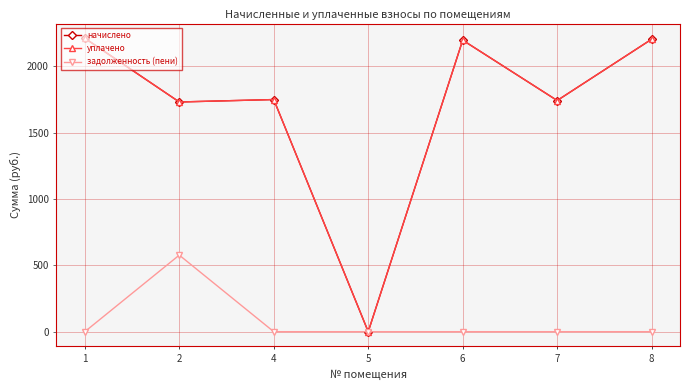

Reading left to right, list all the values displayed in this chart.

начислено: 2210.6	1730.3	1748.7	0.0	2195.9	1741.3	2203.3
уплачено: 2210.6	1730.3	1748.7	0.0	2195.9	1741.3	2203.3
задолженность (пени): 0.0	576.8	0.0	0.0	0.0	0.0	0.0